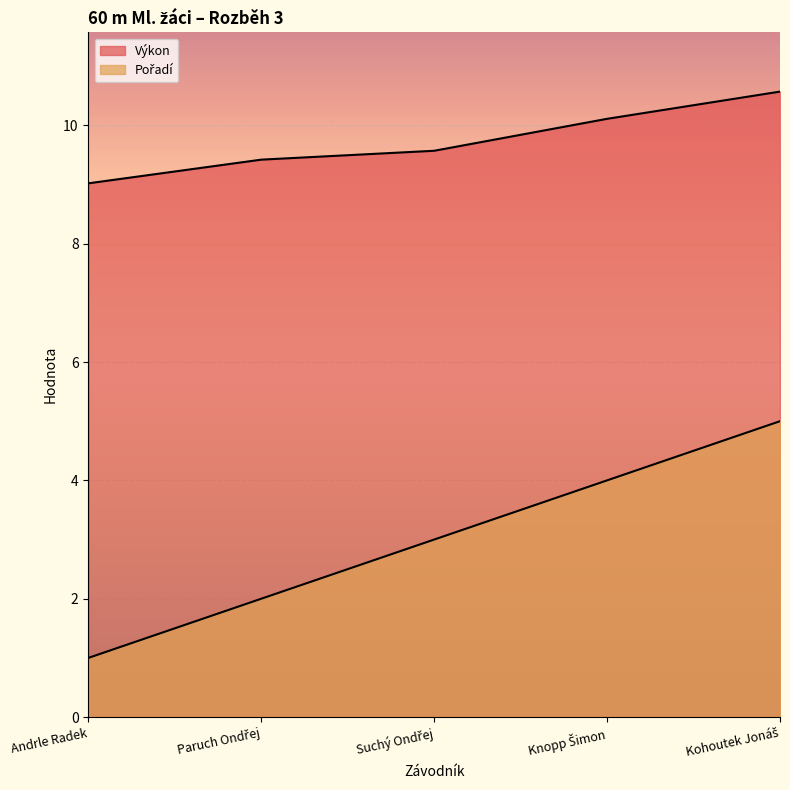

Rank the series by their maximum value, from lowest to highest.

Pořadí, Výkon